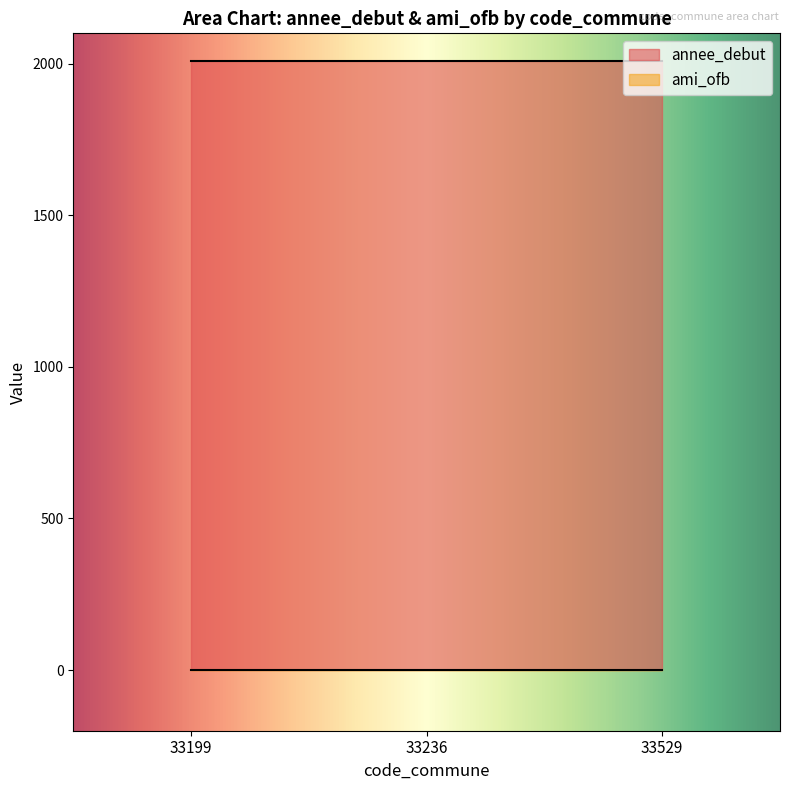

What are all the series names shown in the legend?

annee_debut, ami_ofb